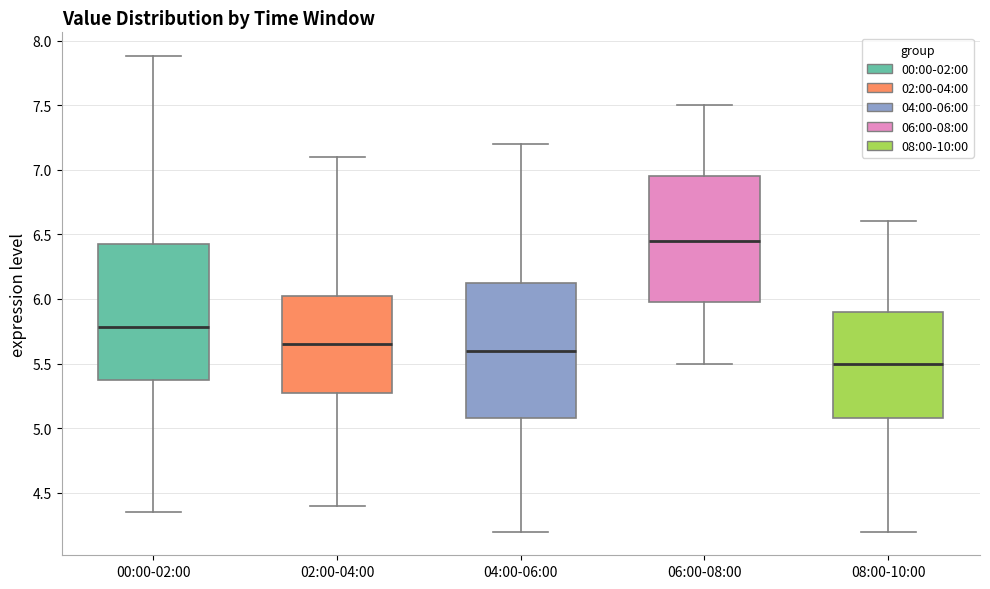

Where is the upper edge of the box for 06:00-08:00 on the y-axis? The values are not printed on the chart, so give them approximately, as read against the axis.

6.95